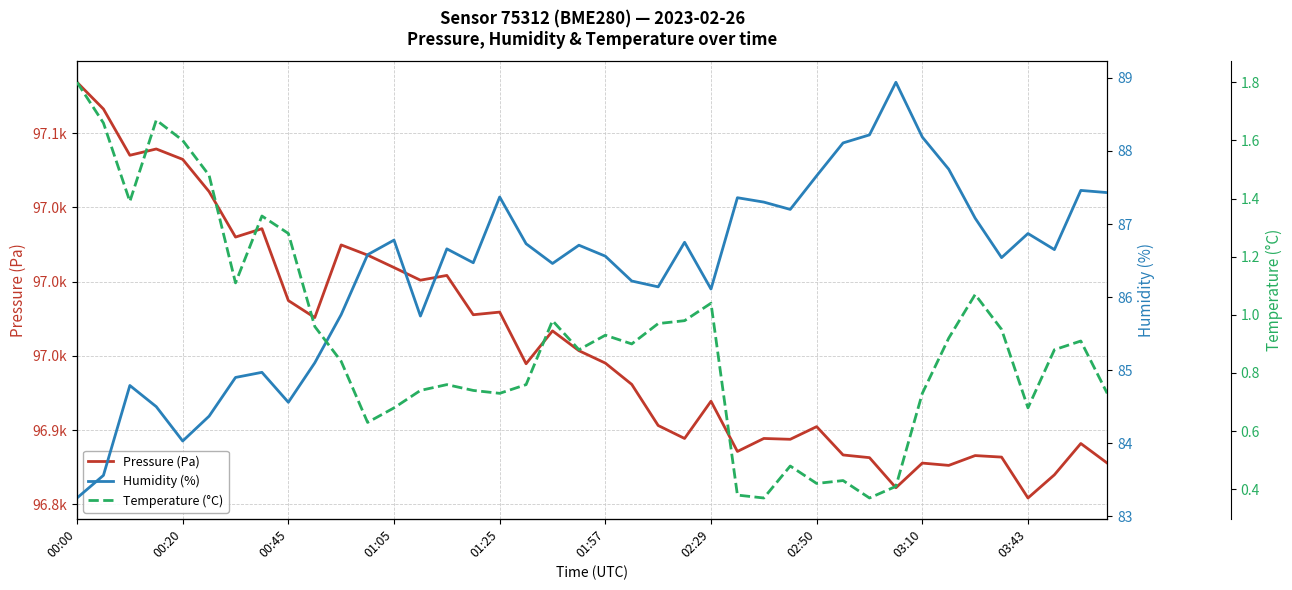

What is the smallest value displayed?

0.4